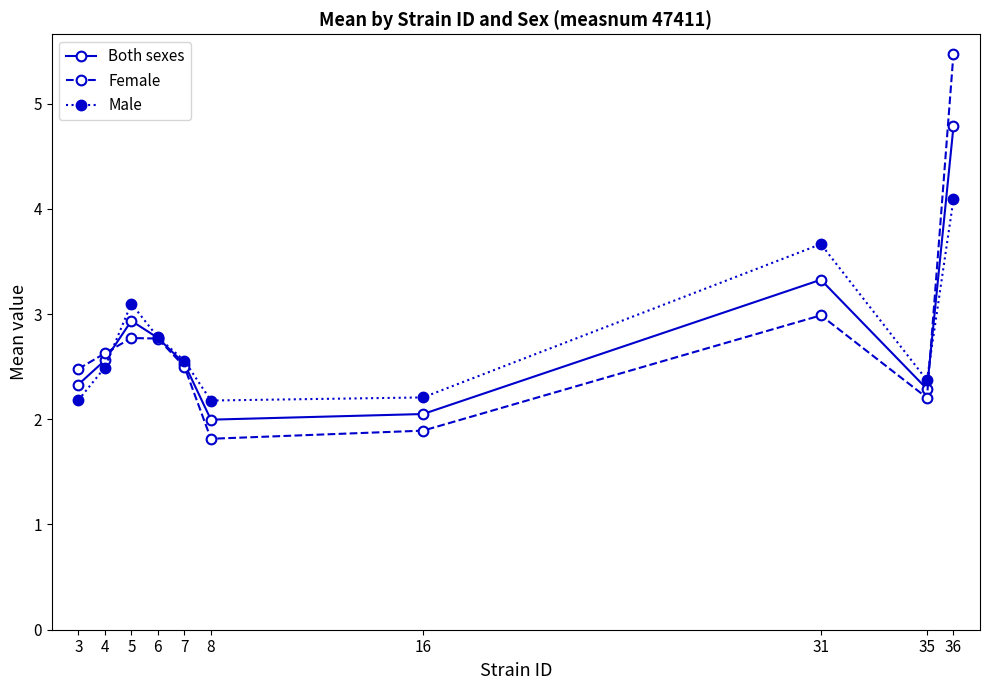

At 16, list the series in order from largest to smallest.

Male, Both sexes, Female